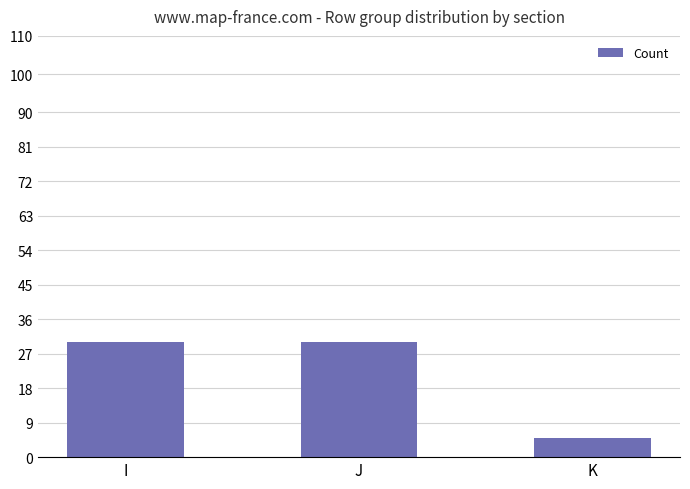

Approximately how many times larger is the value at K compared to I?

0.2